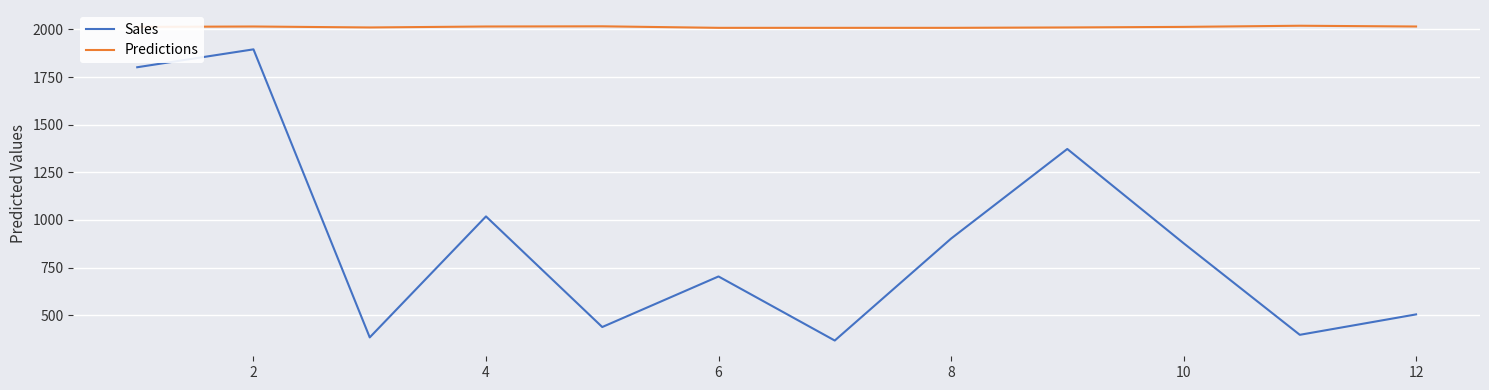

What is the difference between the second highest and minimum values in the Predictions series?

8.0